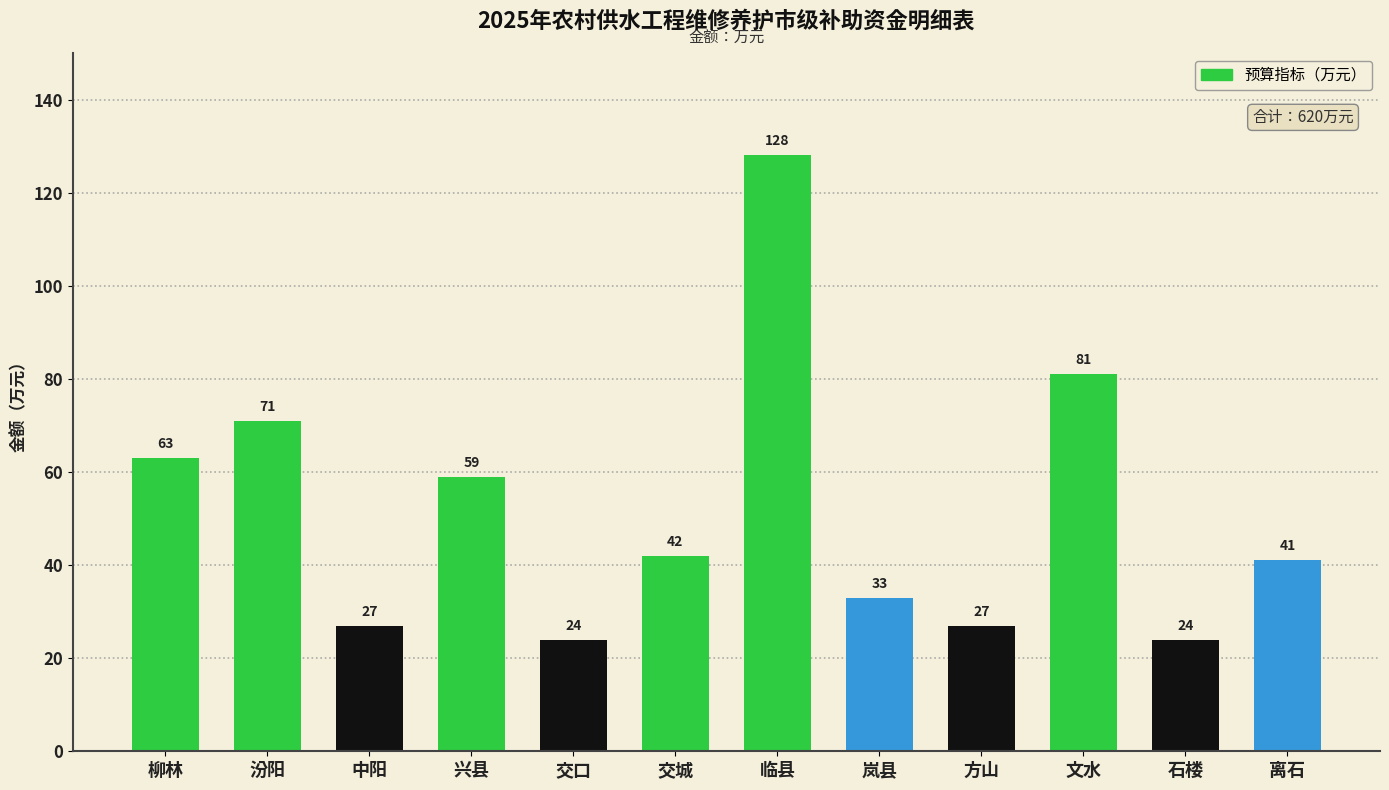

Is it true that the value at 临县 is 128?

True